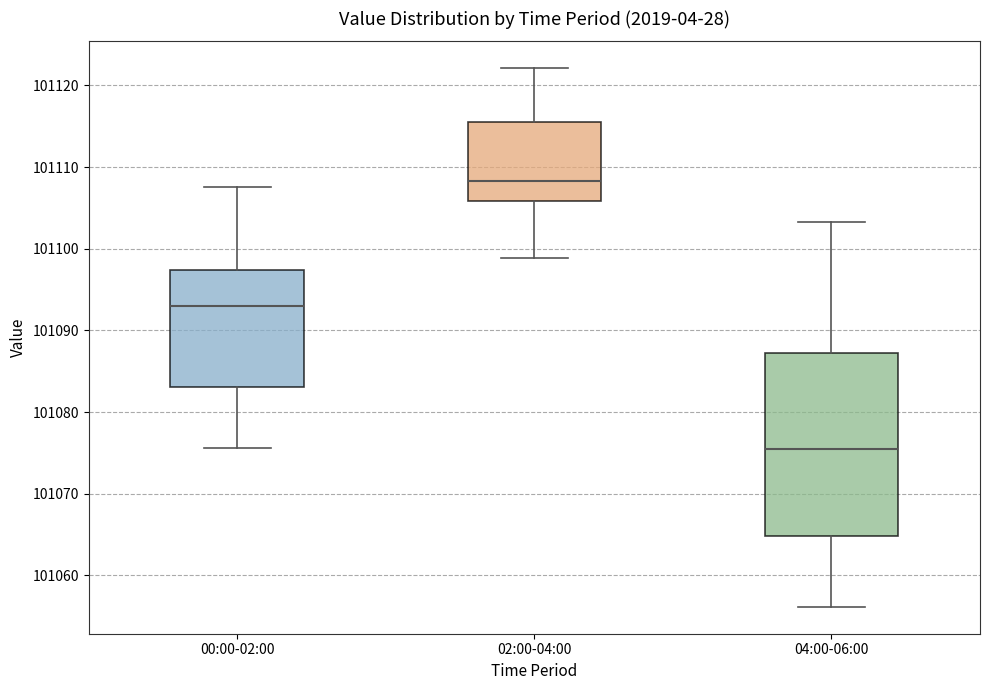

Reading left to right, read every box against the y-axis: the position of its median line, the range the box covers, and the ends of its whiskers. The values are not printed on the chart, so give them approximately, as read against the axis.

00:00-02:00: median 101093, box 101083 to 101097, whiskers 101076 to 101108
02:00-04:00: median 101108, box 101106 to 101116, whiskers 101099 to 101122
04:00-06:00: median 101076, box 101065 to 101087, whiskers 101056 to 101103